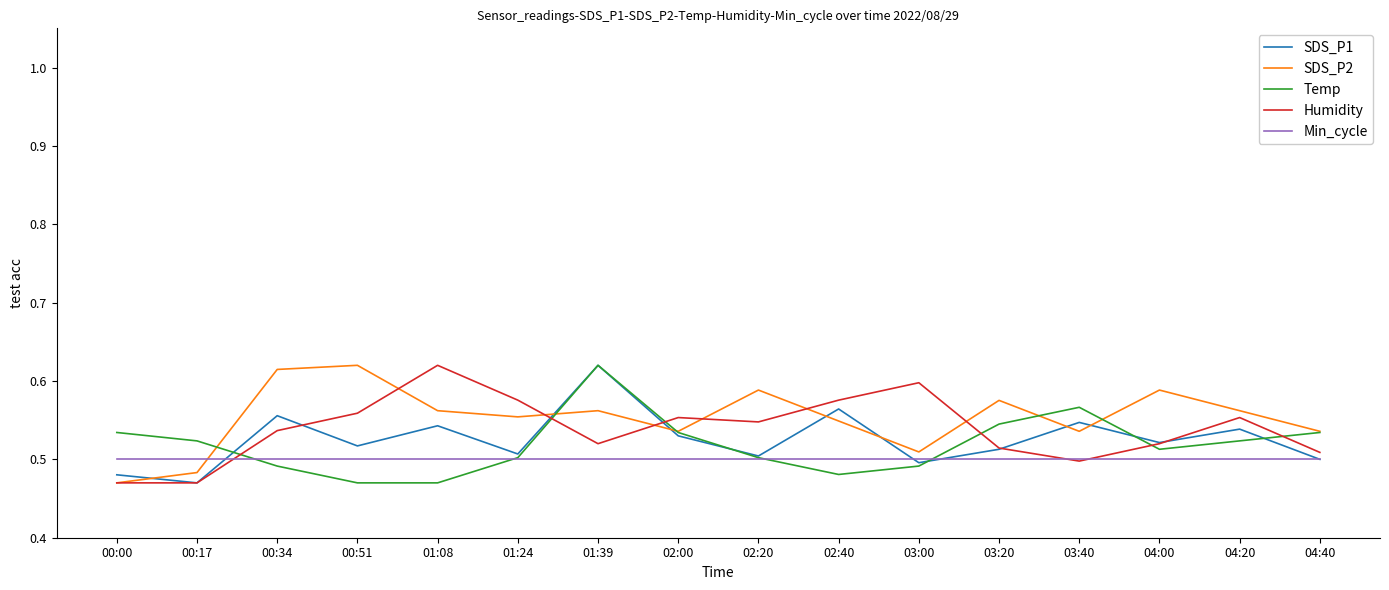

At which category is the sum across all series the highest?

01:39